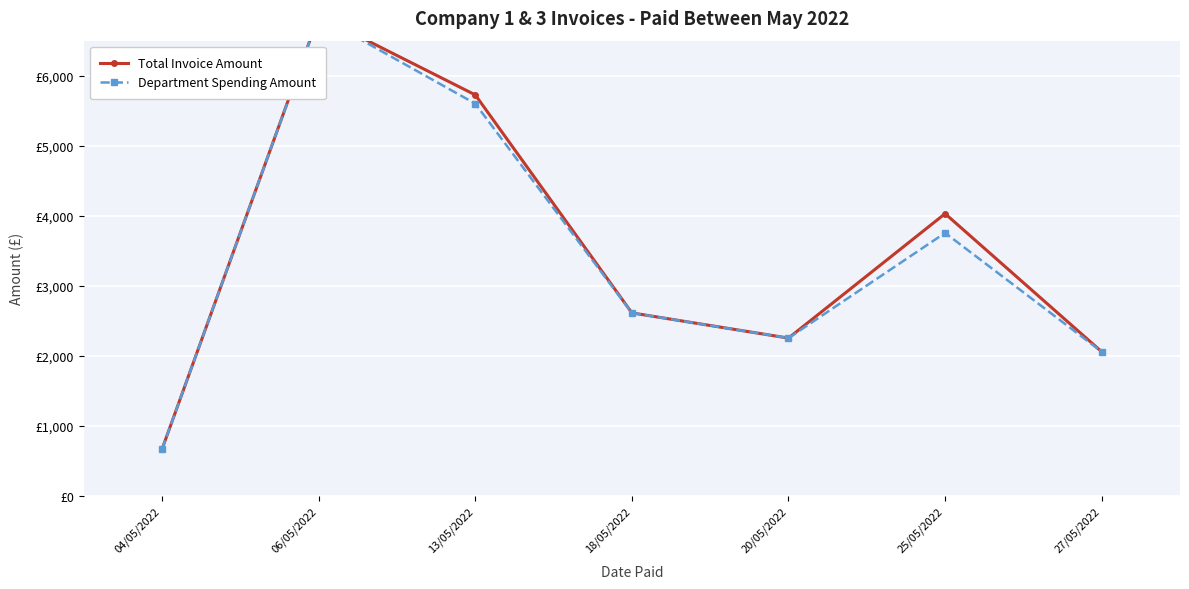

Which series has the largest total across all categories?

Total Invoice Amount